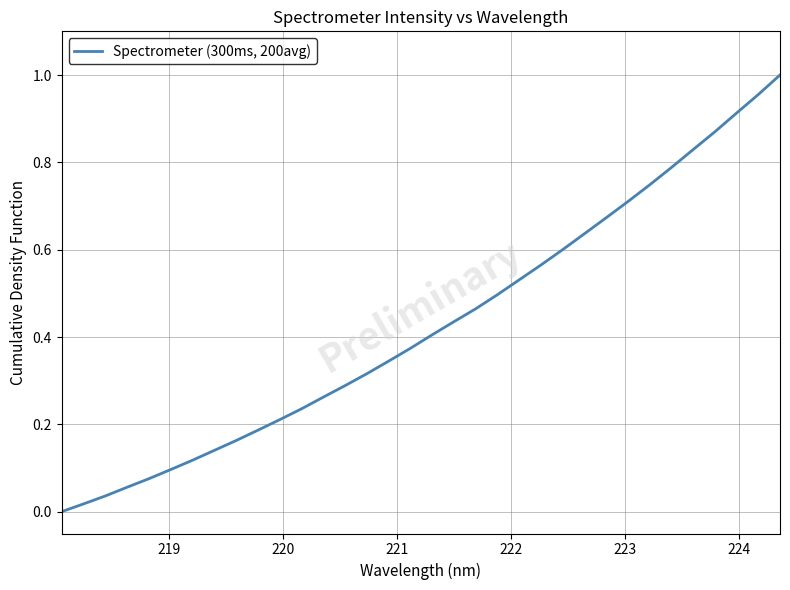

How many positive values are there?

33